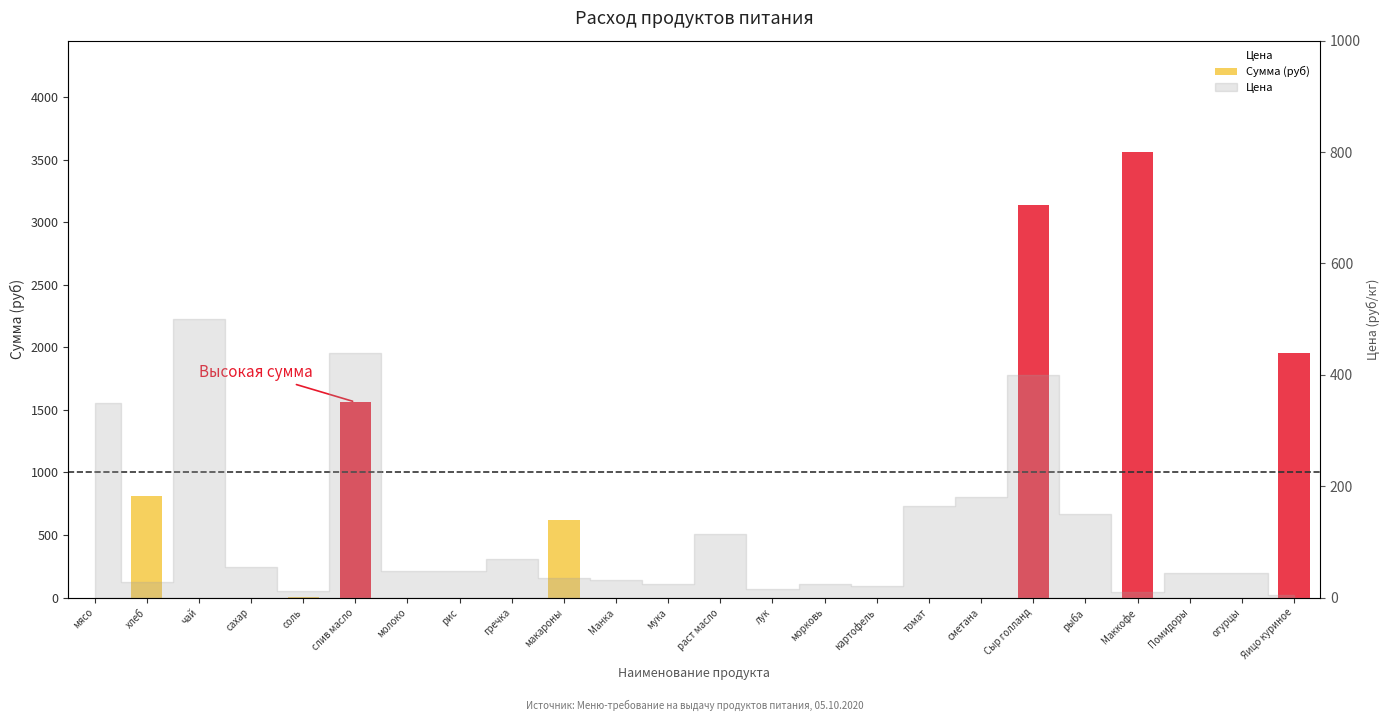

At хлеб, list the series in order from smallest to largest.

Цена, Сумма (руб)